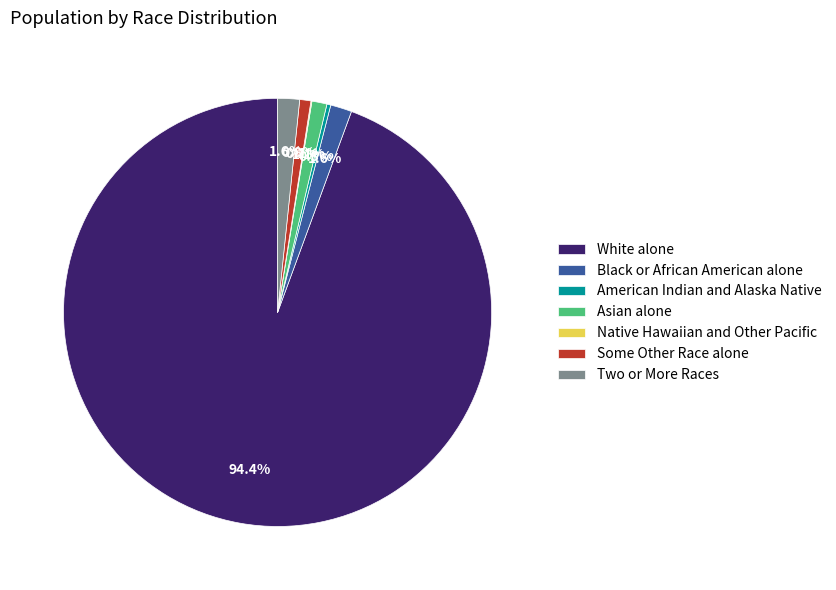

Does White alone account for over 50% of the chart?

Yes